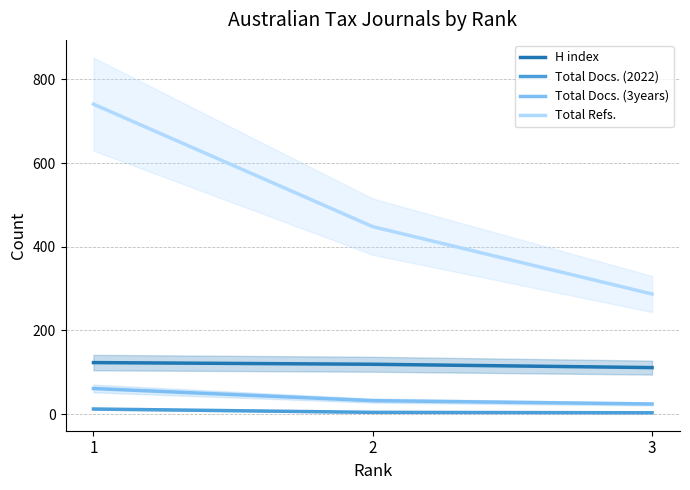

How many series are shown in this chart?

4